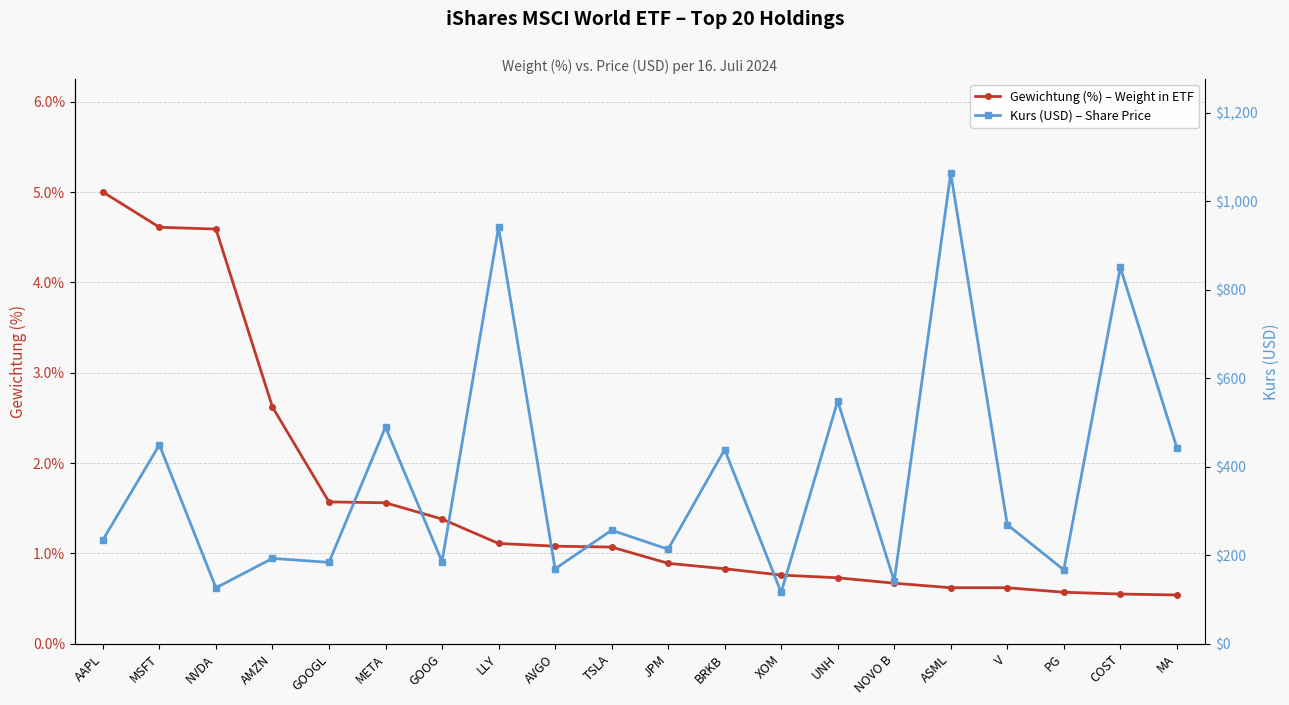

Count the number of categories in the chart.

20